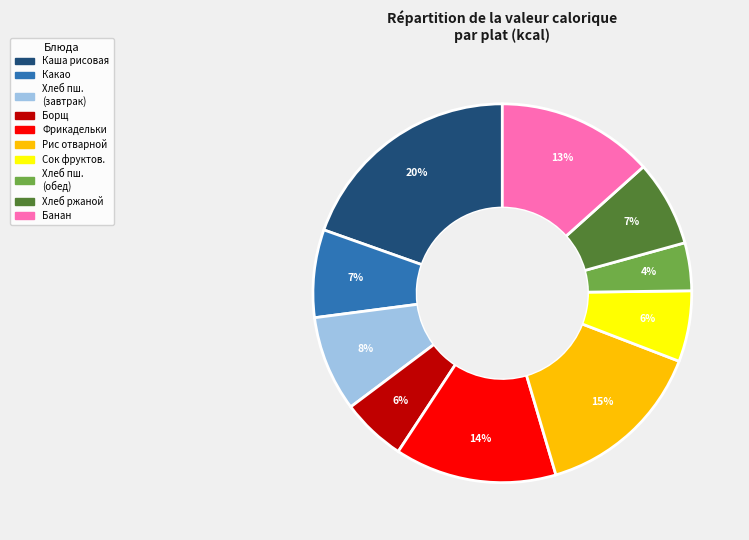

To the nearest percent, what is the average slice percentage?

10%